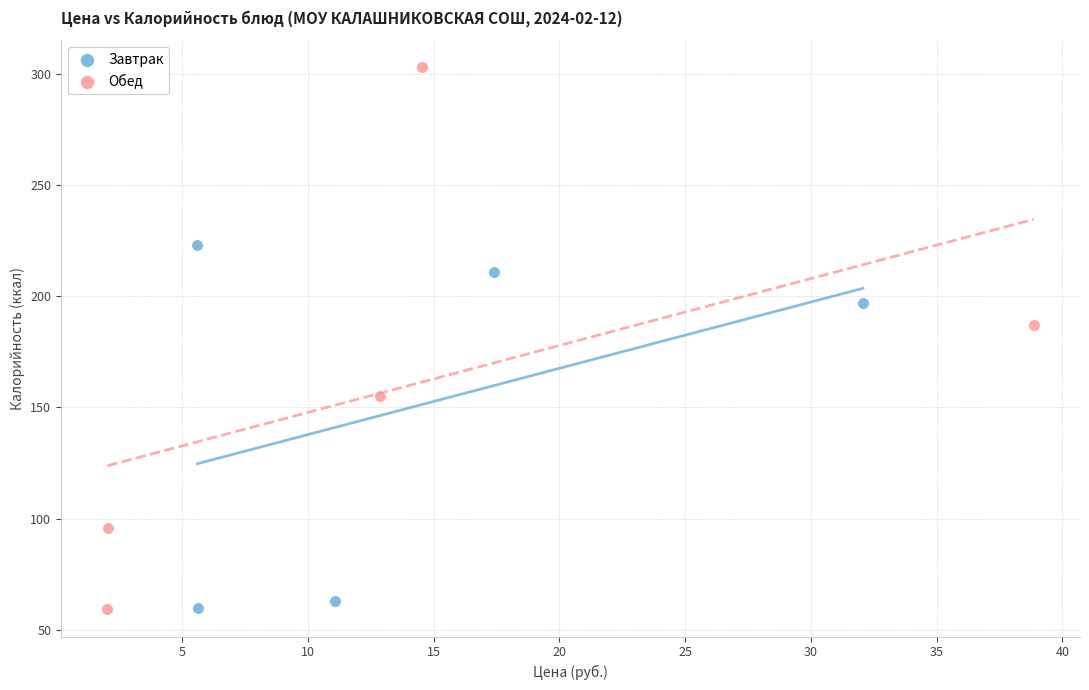

Which series has the widest spread of Y values?

Обед